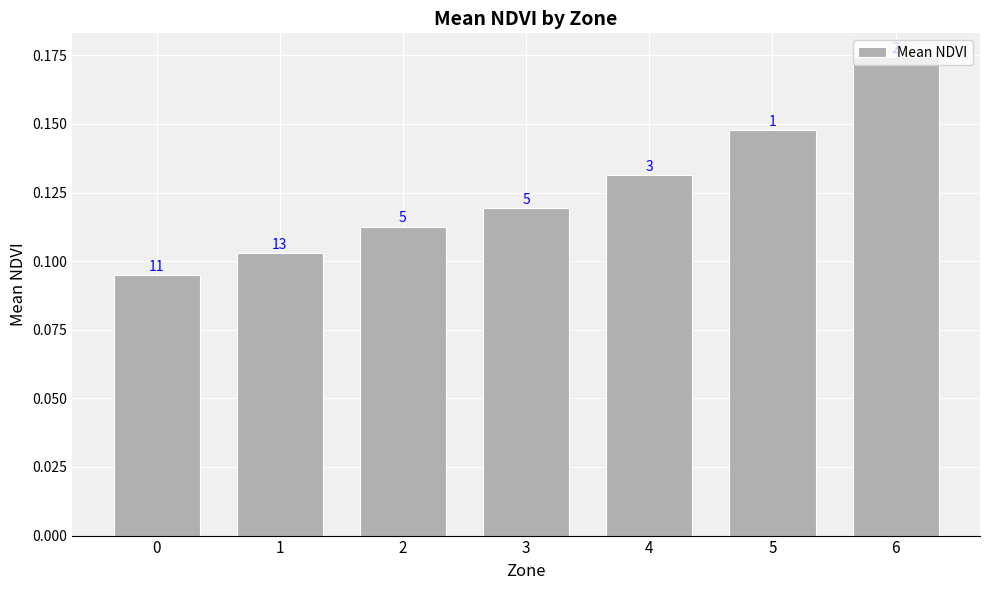

How many bars are there in total?

7